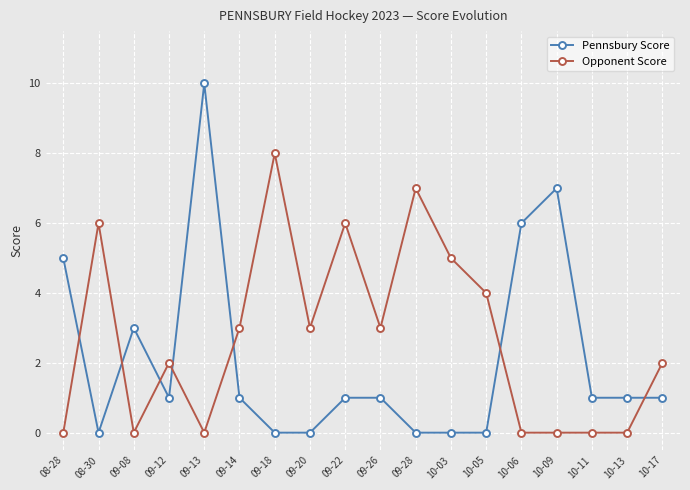

Which label corresponds to the largest value in the chart?

09-13